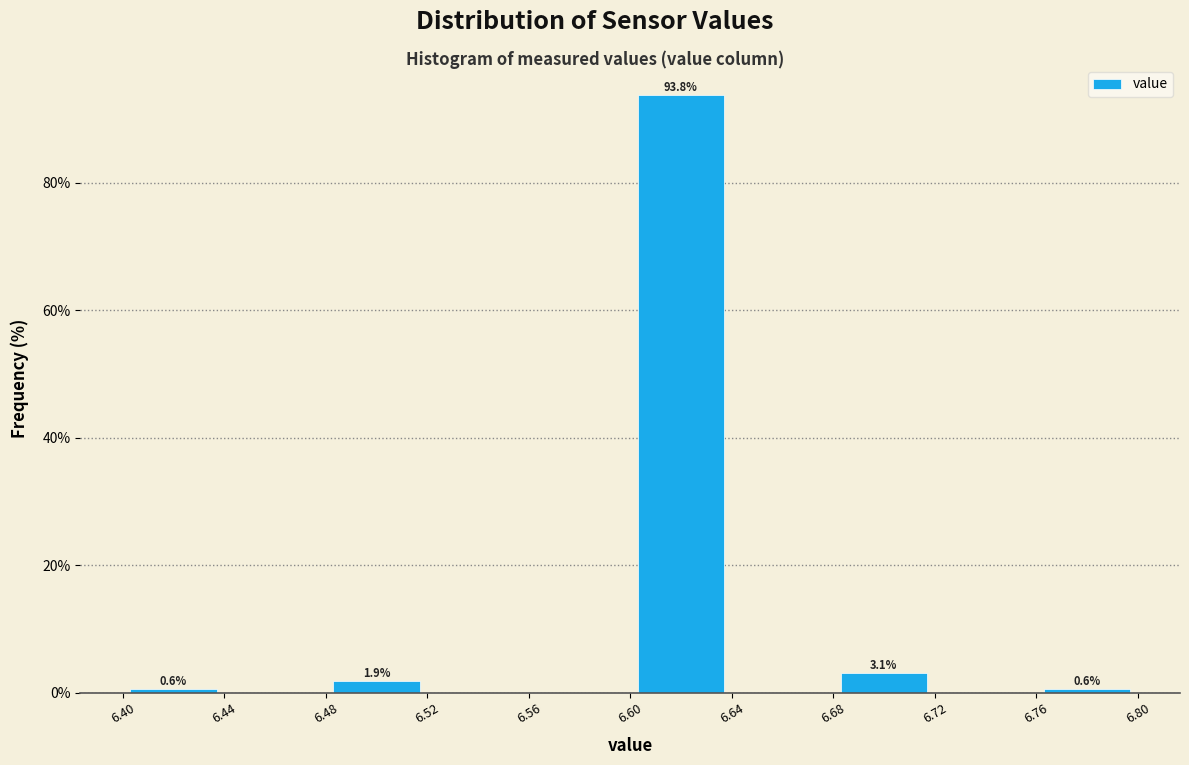

Which range on the x-axis has the tallest bar?

6.60 to 6.64